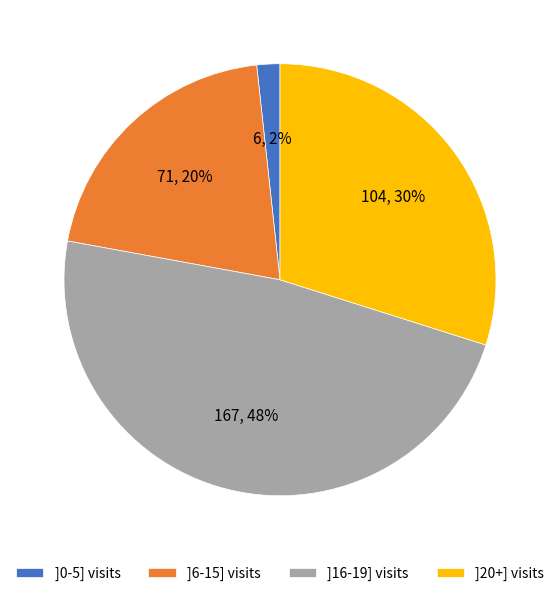

Which slice is the largest?

]16-19] visits